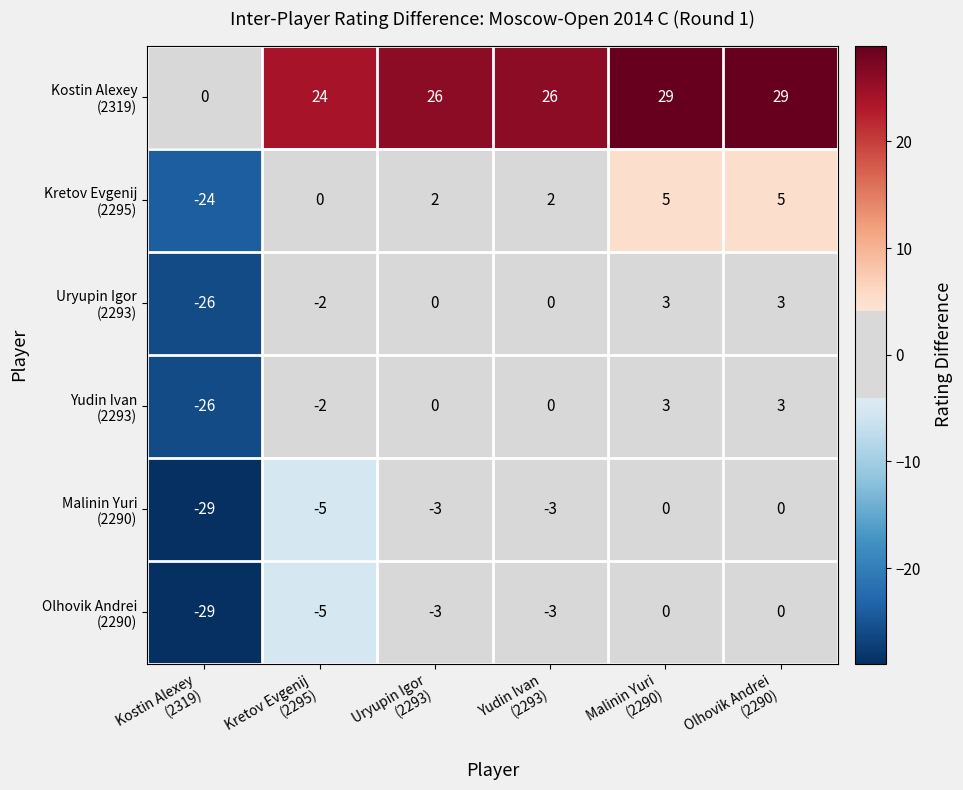

What is the greatest value displayed?

29